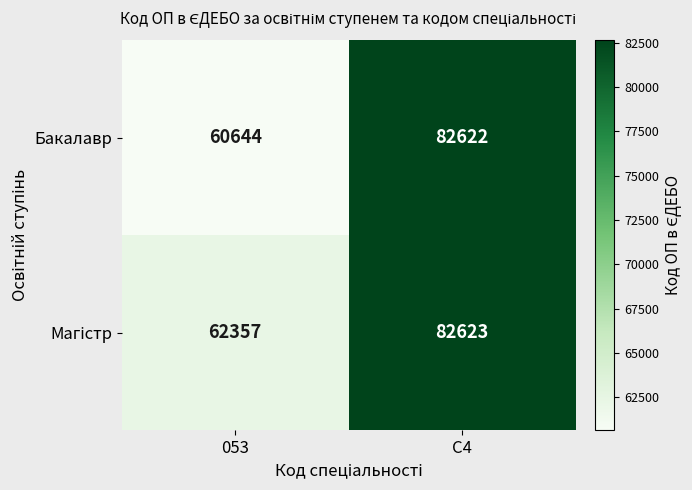

Is it true that Бакалавр equals 33023 at 053?

False